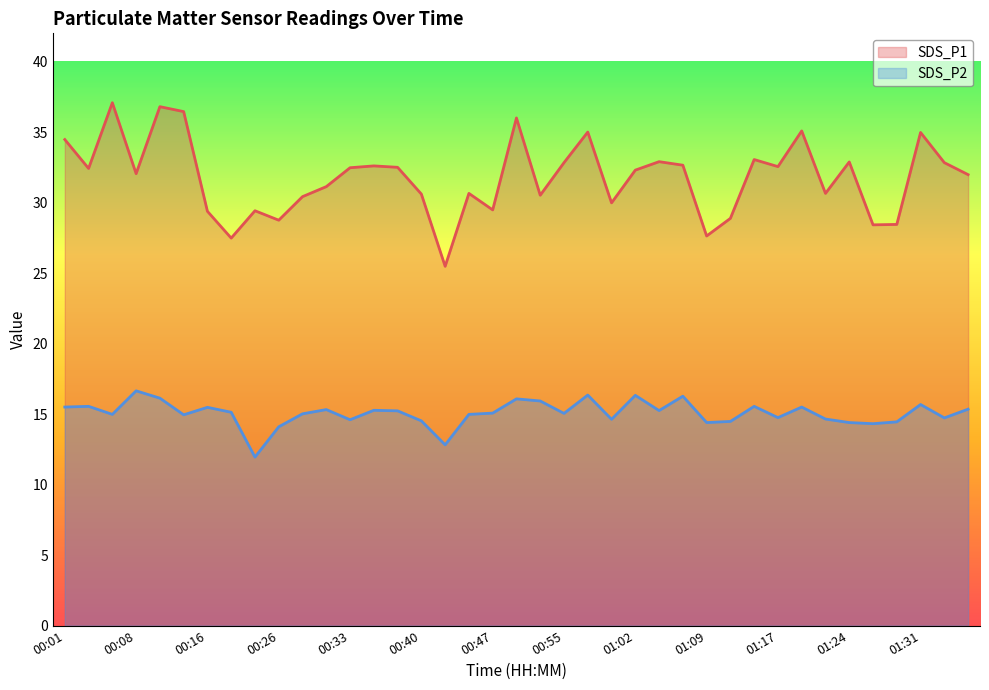

What is the label of the 33rd point from the left?

01:21